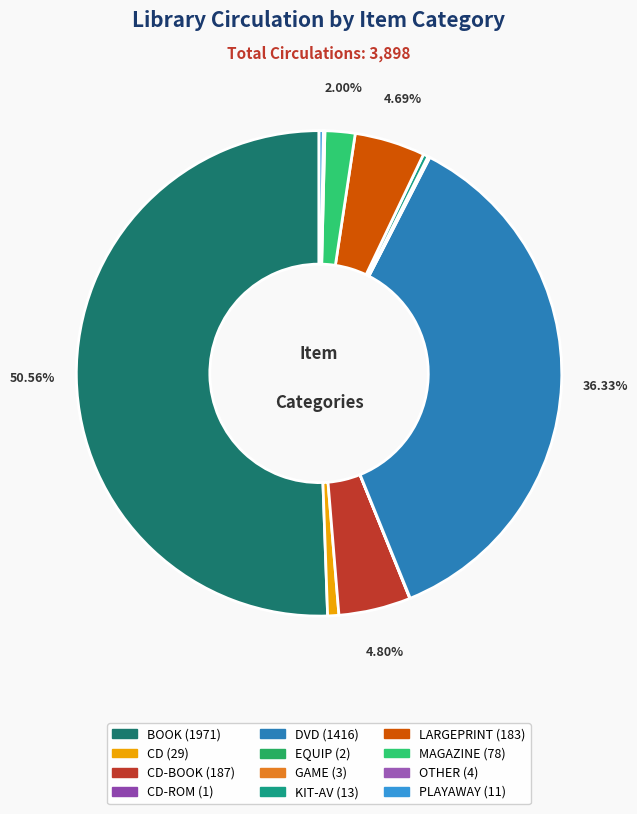

Which category has the smallest portion of the pie?

CD-ROM